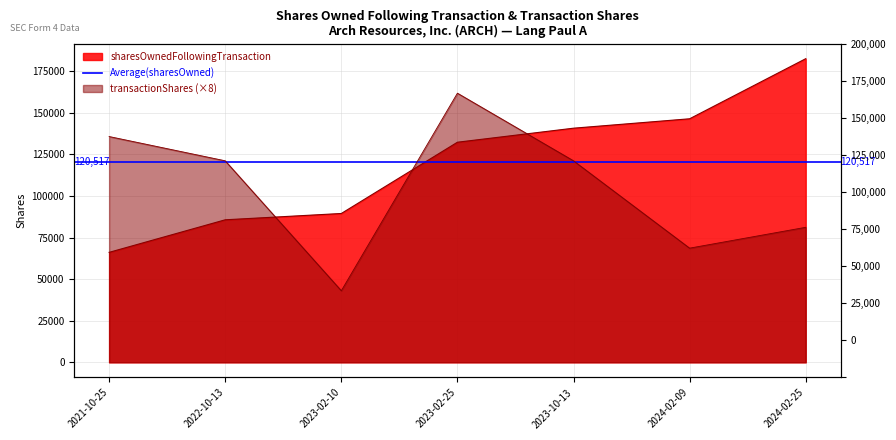

Reading left to right, list all the values displayed in this chart.

sharesOwnedFollowingTransaction: 2021-10-25=66135	2022-10-13=85719	2023-02-10=89510	2023-02-25=132372	2023-10-13=140810	2024-02-09=146471	2024-02-25=182605
transactionShares: 2021-10-25=135800	2022-10-13=121200	2023-02-10=43064	2023-02-25=161872	2023-10-13=121200	2024-02-09=68664	2024-02-25=81200